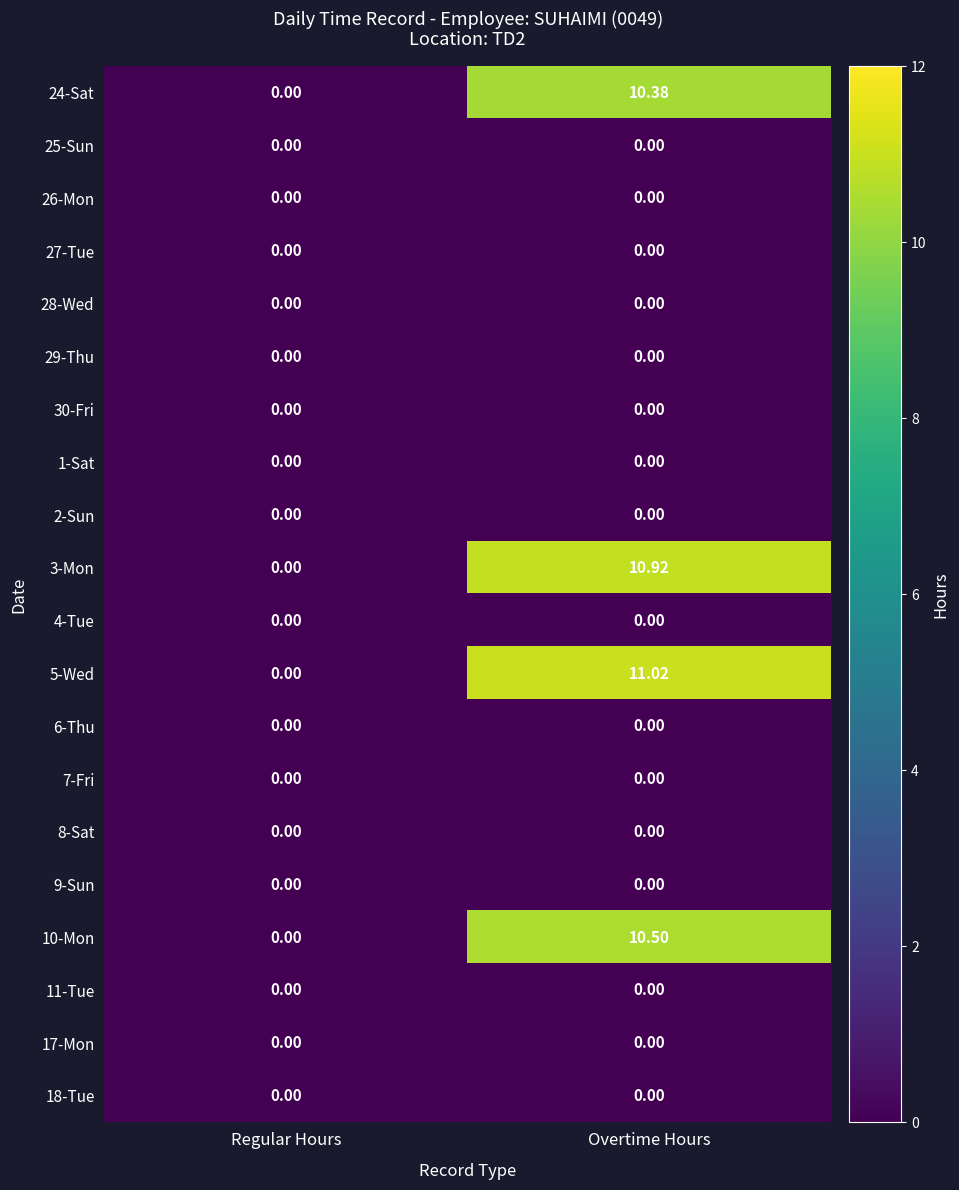

At which category is the sum across all series the highest?

Overtime Hours